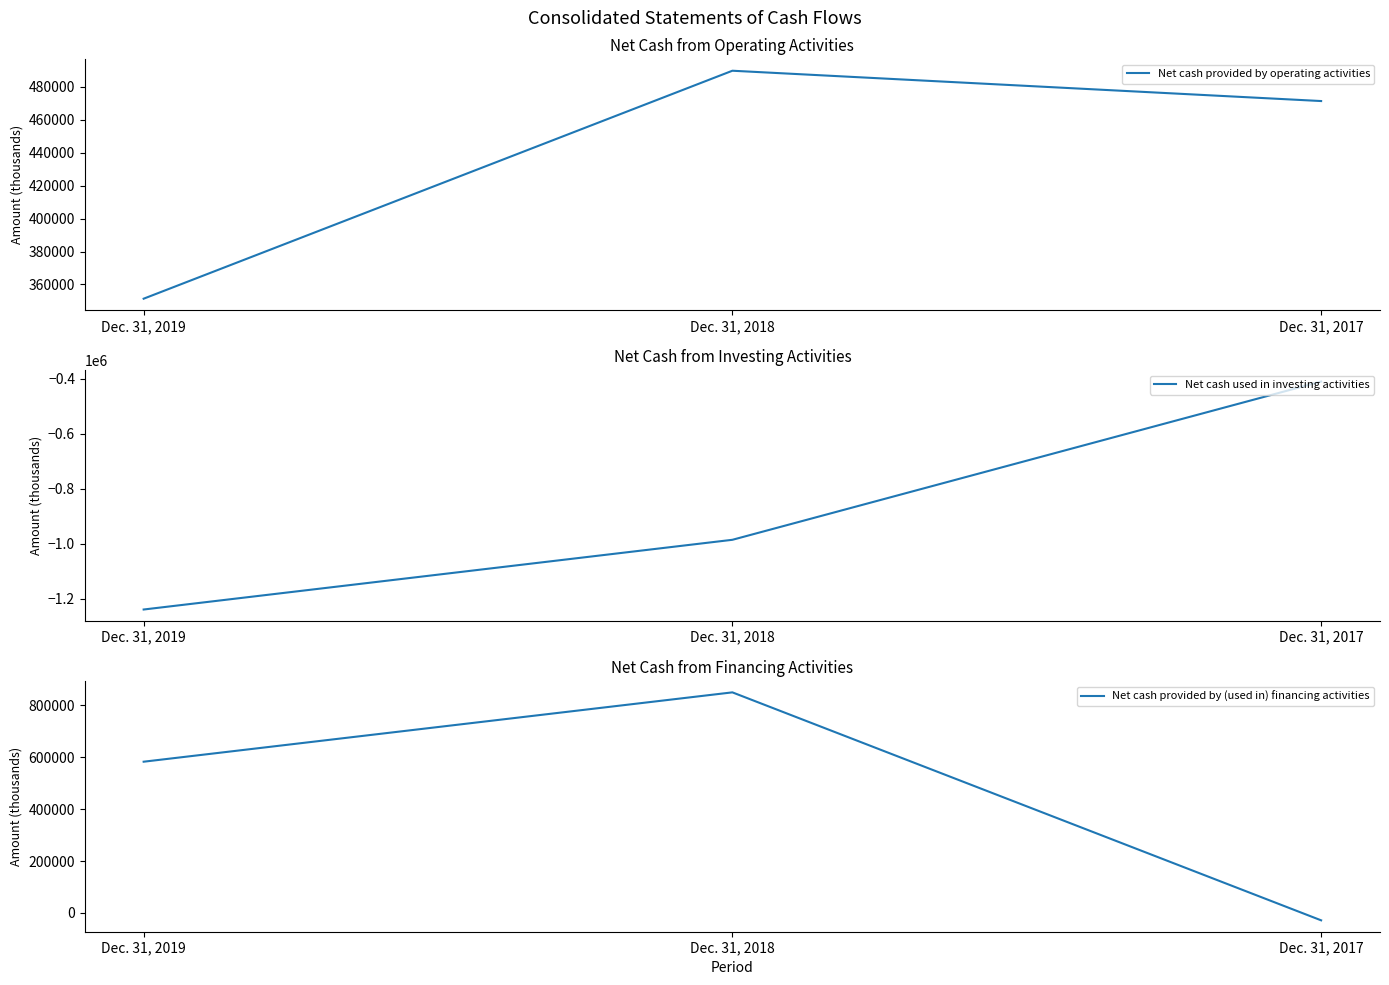

At which label is Net cash provided by operating activities closest to 420529?

Dec. 31, 2017